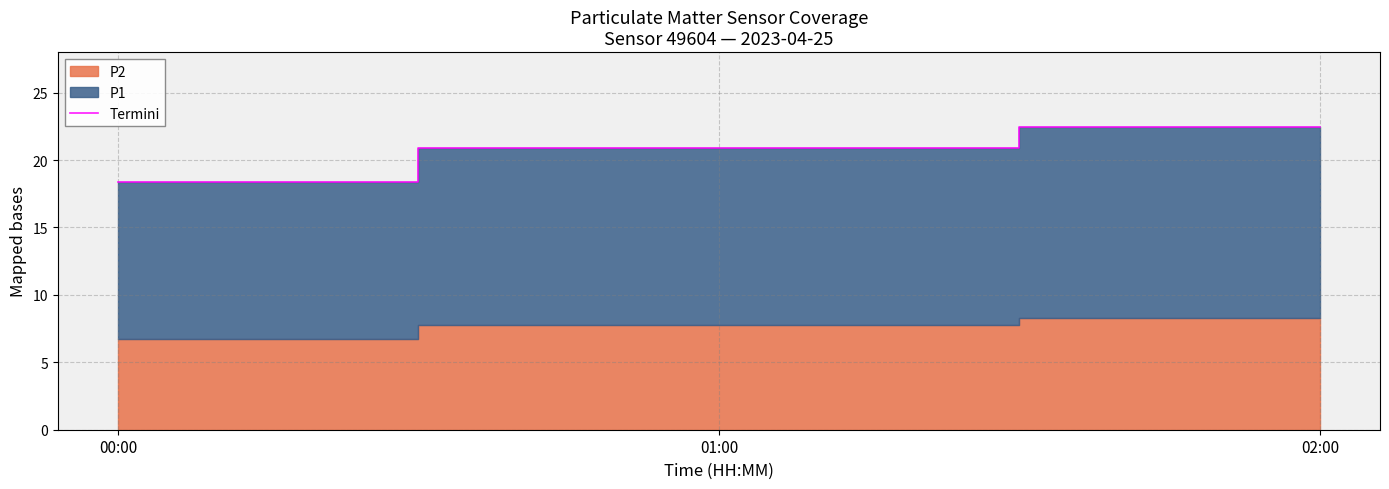

At which label is the value closest to 20?

01:00